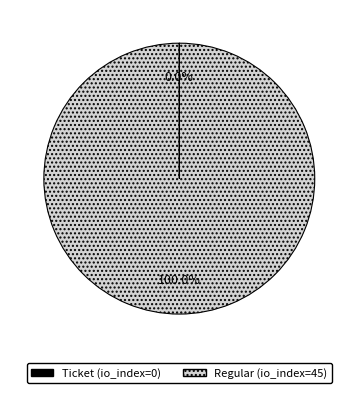

Does any single category account for the majority?

Yes